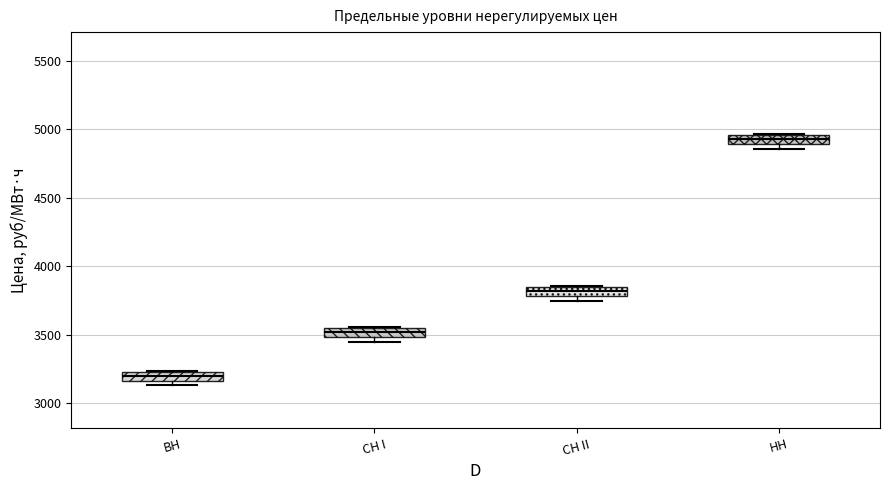

Which box has the lowest median line?

ВН